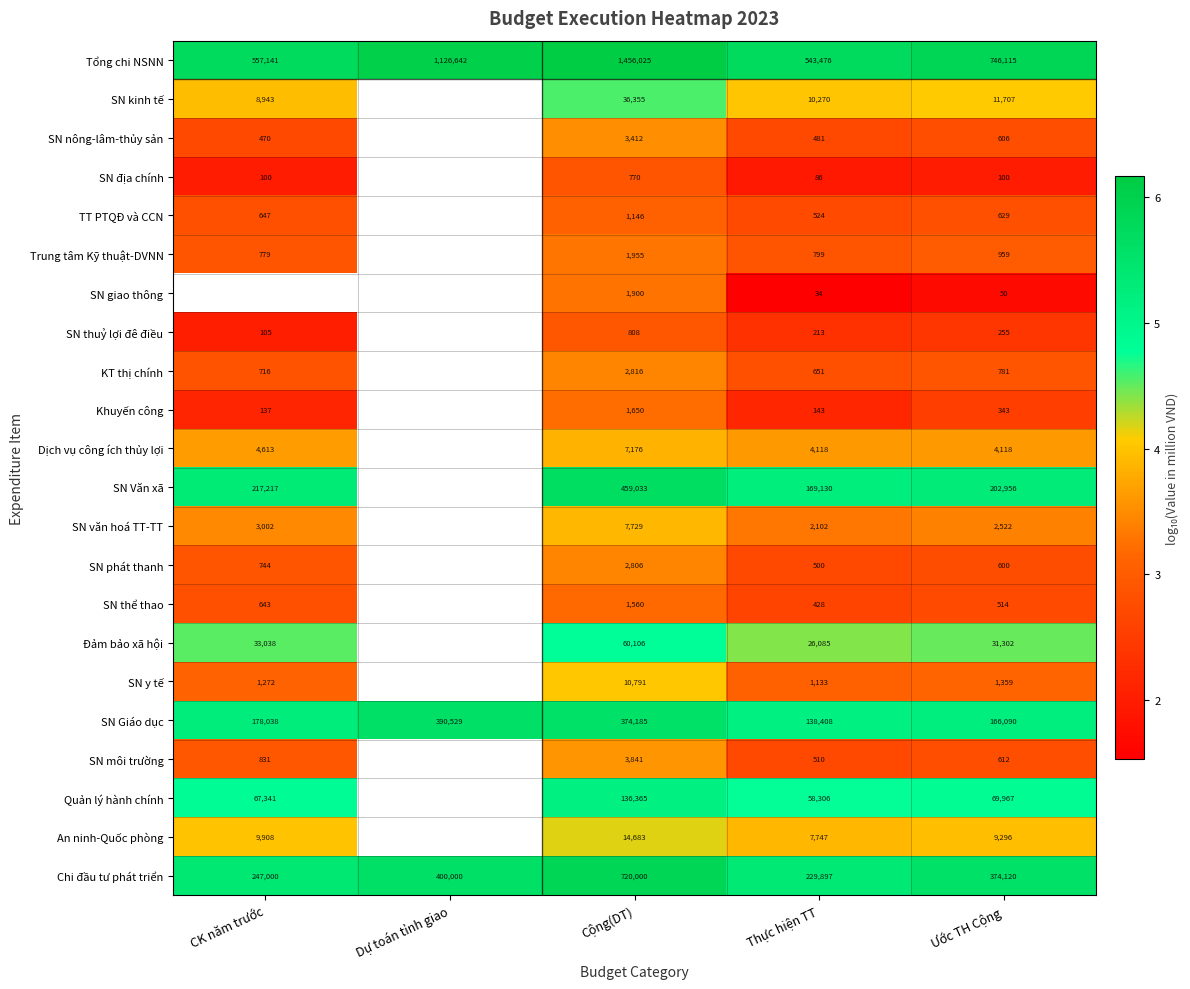

Is the value of An ninh-Quốc phòng at Cộng(DT) greater than the value of Đảm bảo xã hội at Thực hiện TT?

No